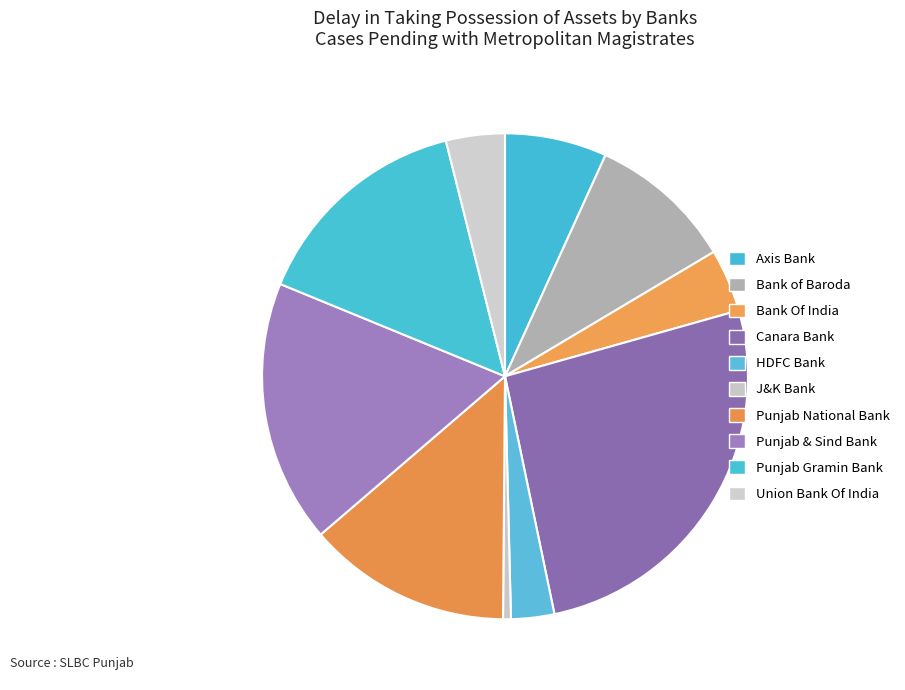

How many slices are in this pie chart?

10